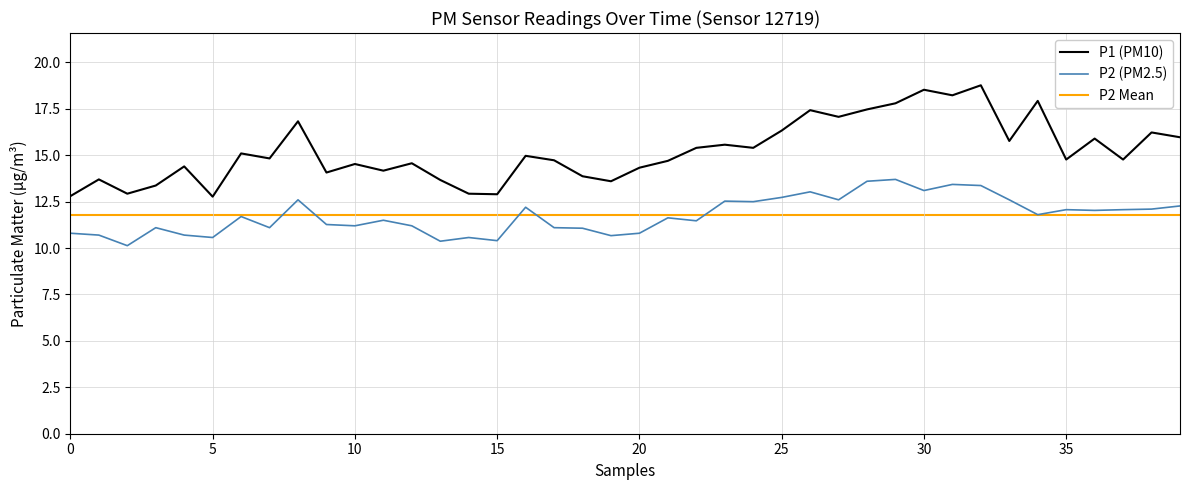

What is the highest value of the P1 (PM10) series?

18.8